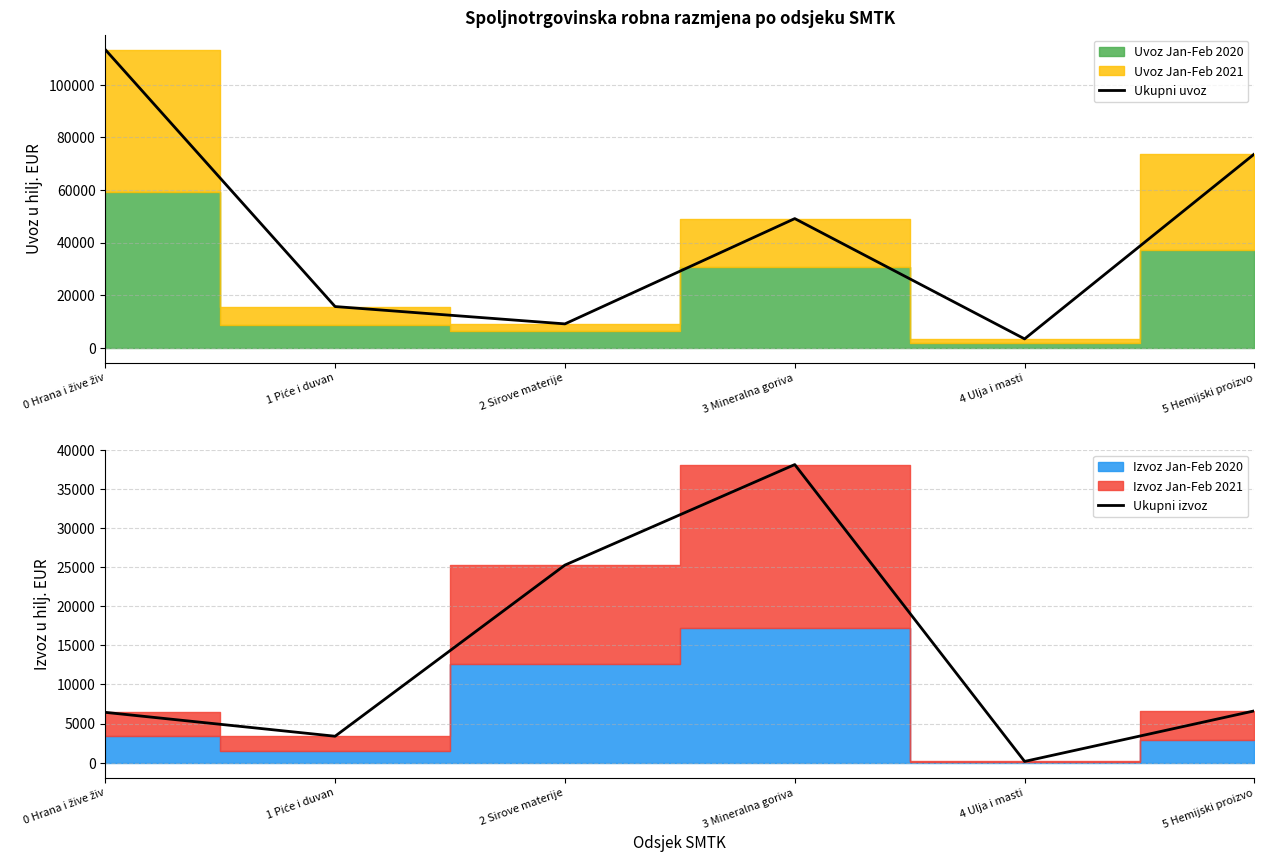

Which has a higher value, 4 Ulja i masti or 1 Piće i duvan?

1 Piće i duvan